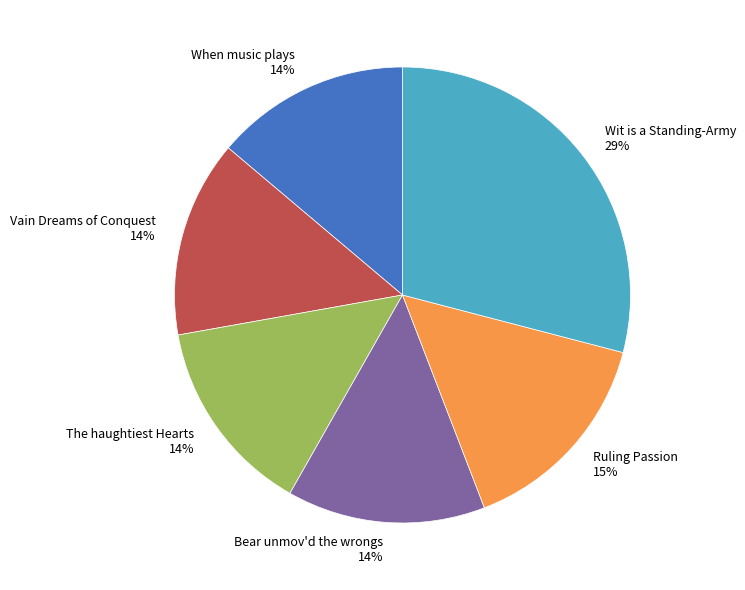

Which category has the biggest portion of the pie?

Wit is a Standing-Army